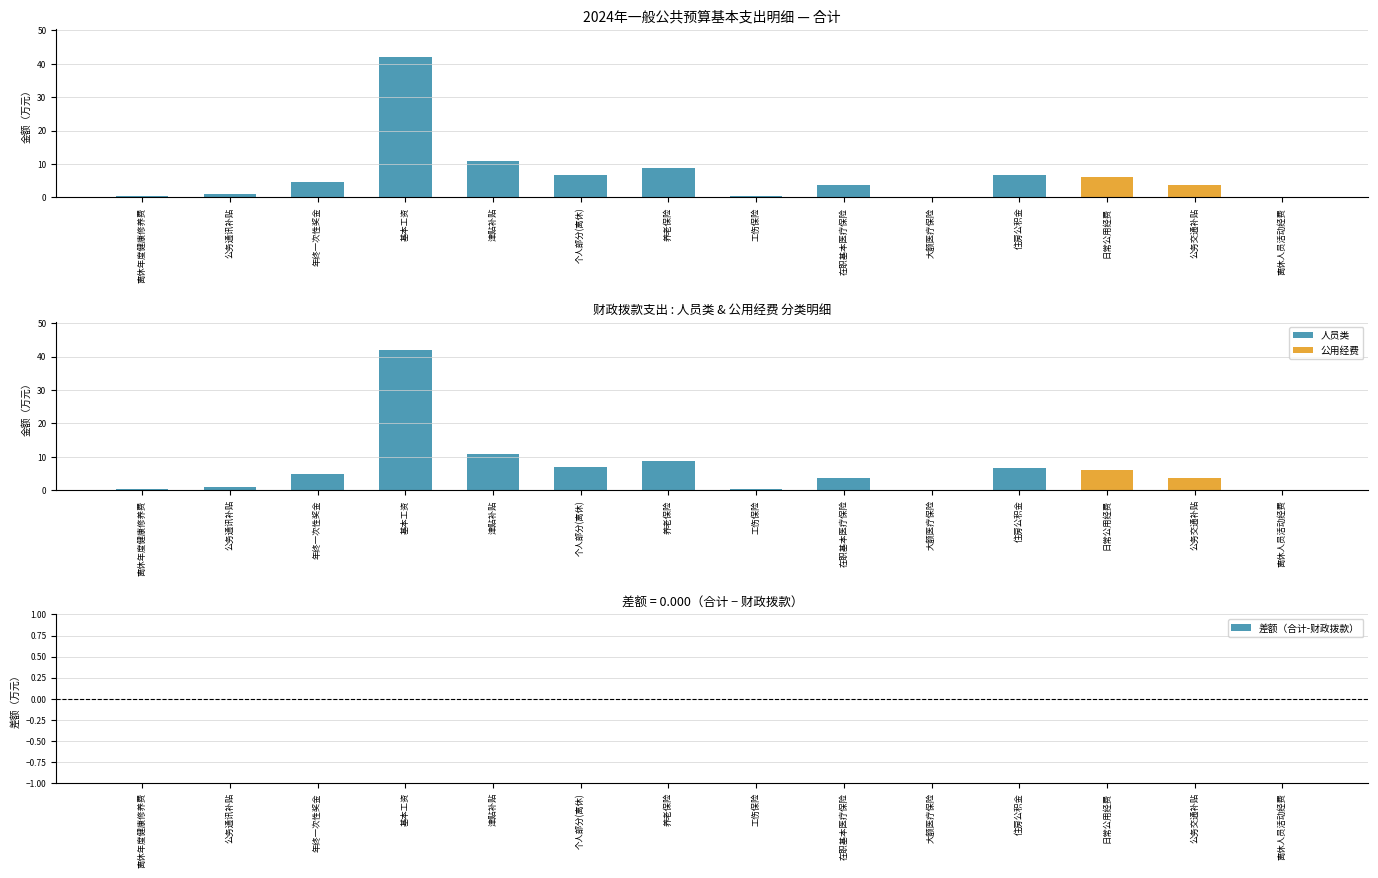

What is the label of the 6th bar from the right?

在职基本医疗保险